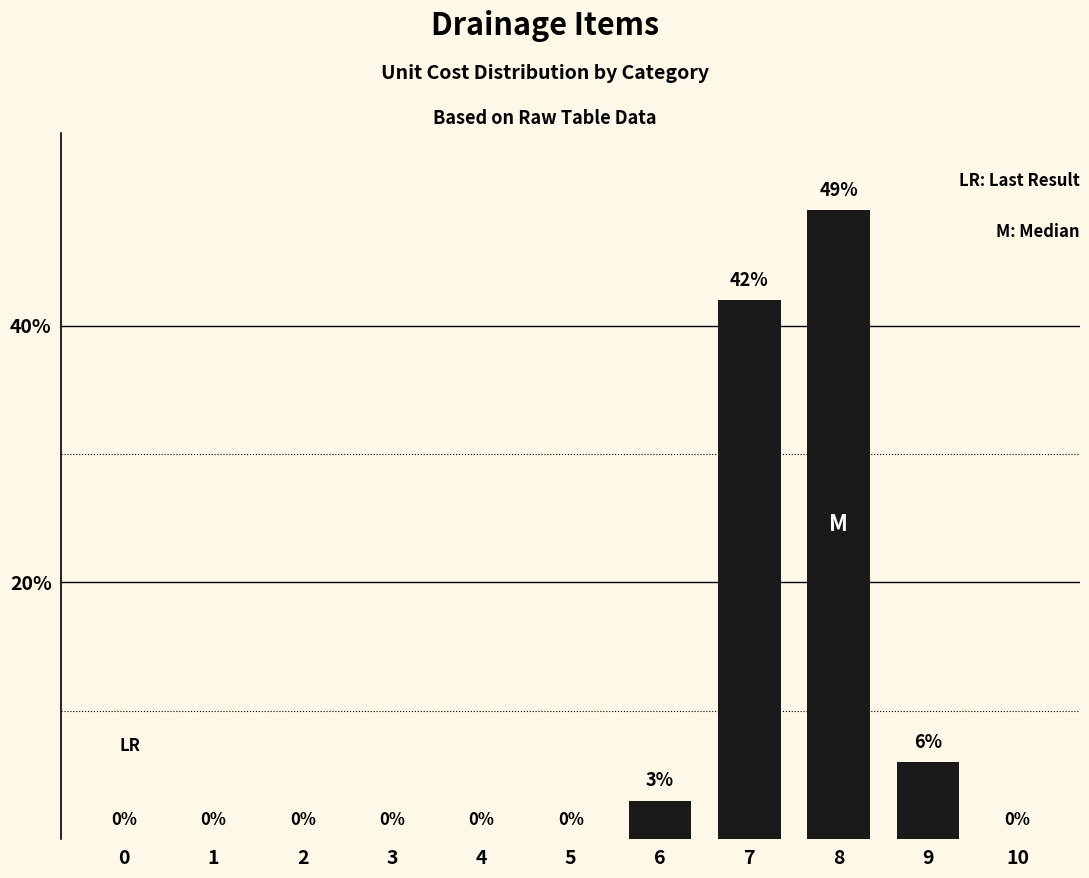

What is the sum of the values at 8 and 10?

49